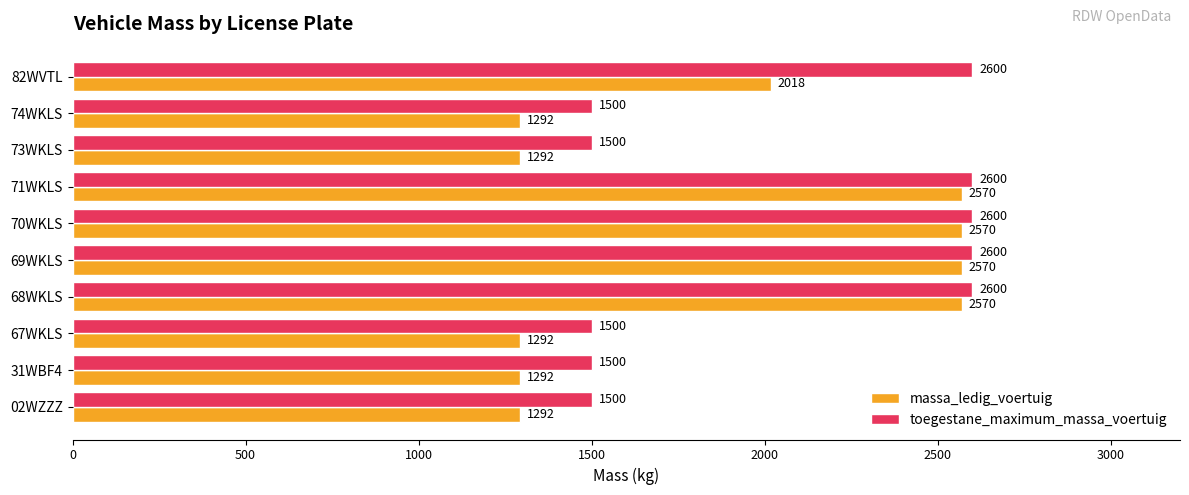

What is the greatest value displayed?

2600